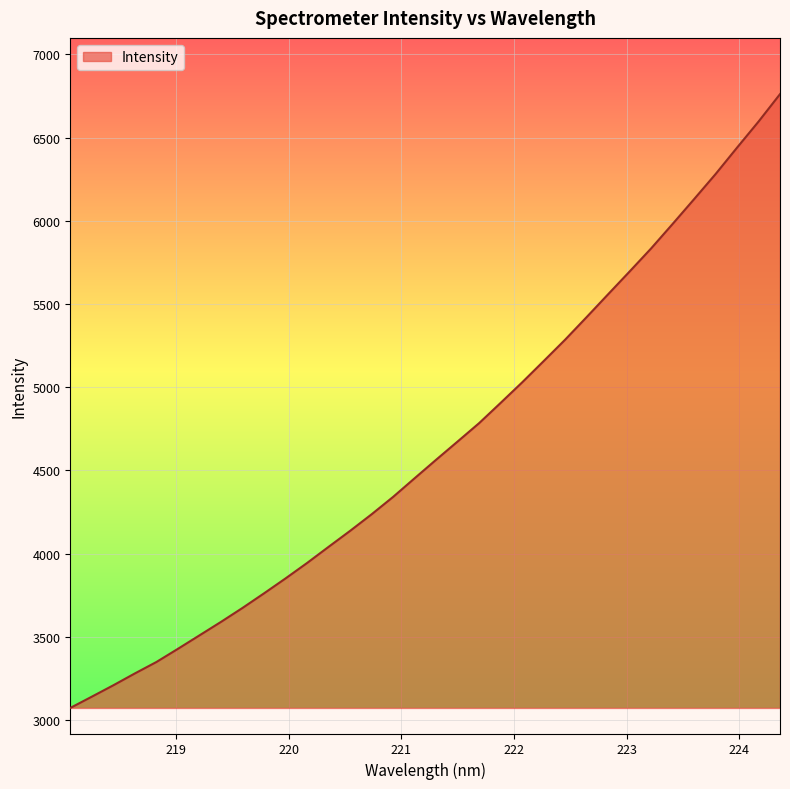

What is the difference between the maximum and minimum values?

3688.9